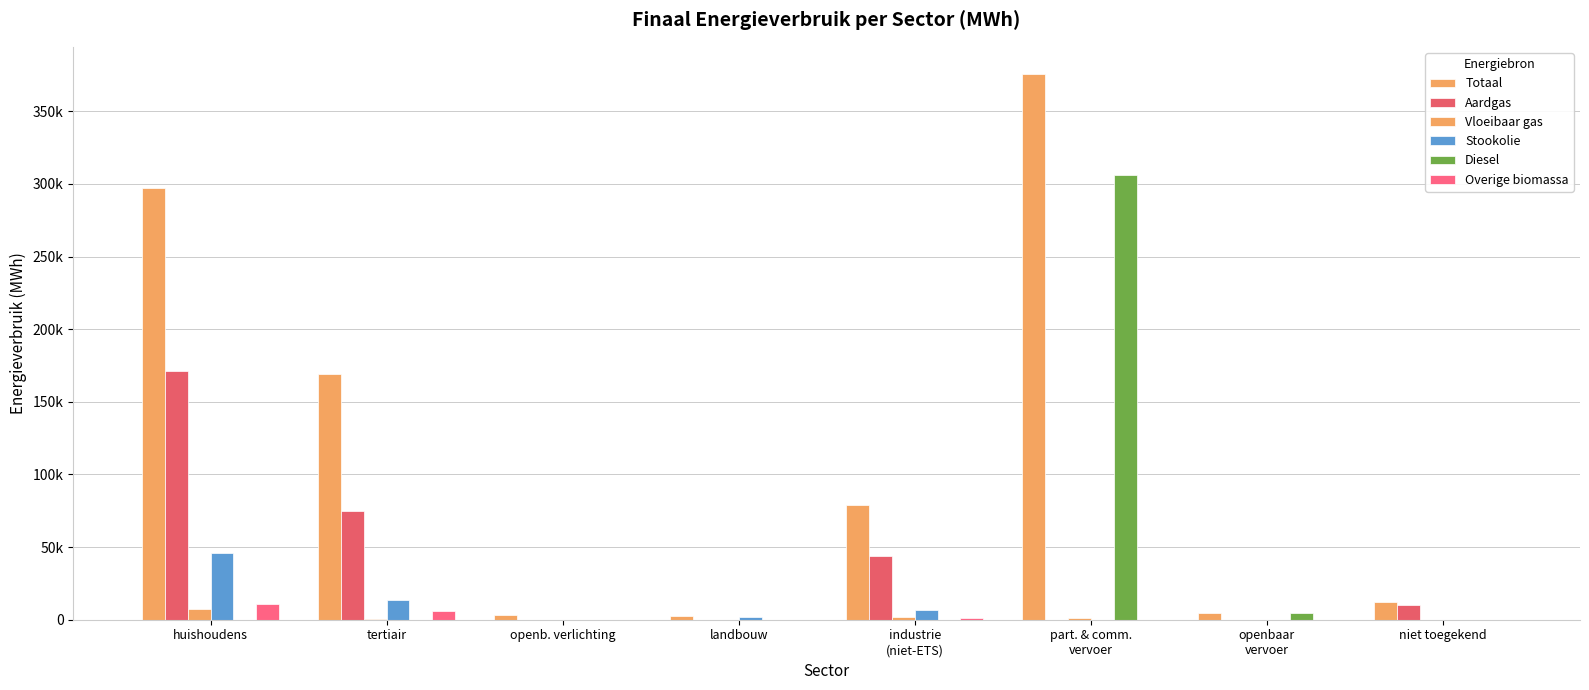

Does the chart contain stacked bars?

No